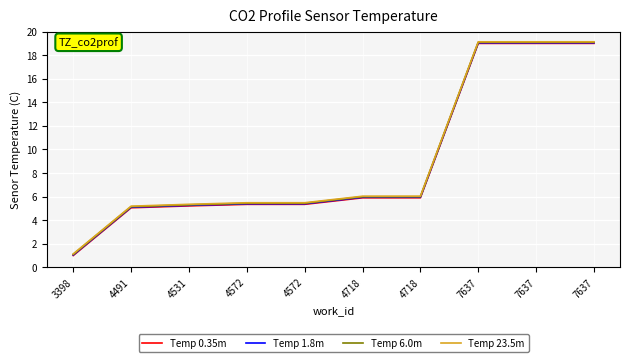

Reading left to right, list all the values displayed in this chart.

Temp 0.35m: 1.0	5.1	5.2	5.3	5.3	5.9	5.9	19.0	19.0	19.0
Temp 1.8m: 1.0	5.1	5.3	5.4	5.4	5.9	5.9	19.0	19.0	19.0
Temp 6.0m: 1.1	5.1	5.3	5.4	5.4	6.0	6.0	19.1	19.1	19.1
Temp 23.5m: 1.1	5.2	5.3	5.5	5.5	6.0	6.0	19.1	19.1	19.1